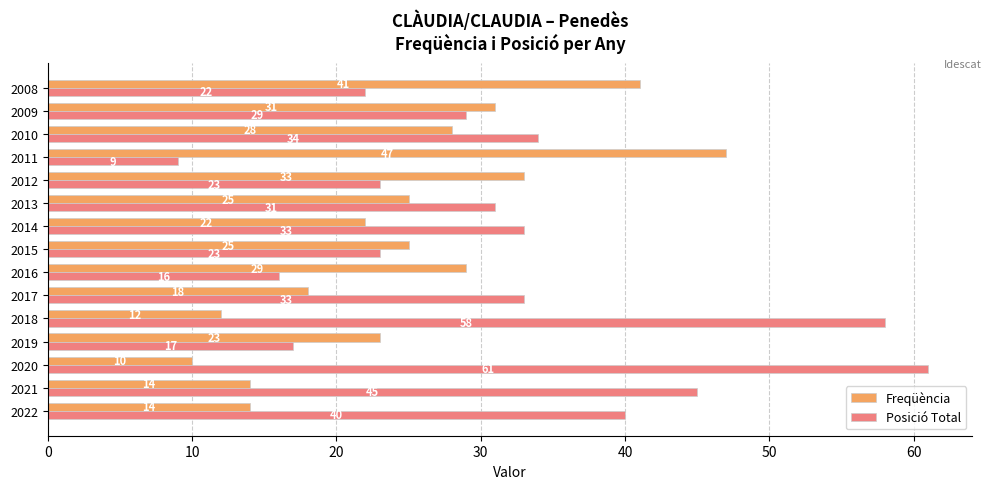

Which category has the lowest value across all series?

2011